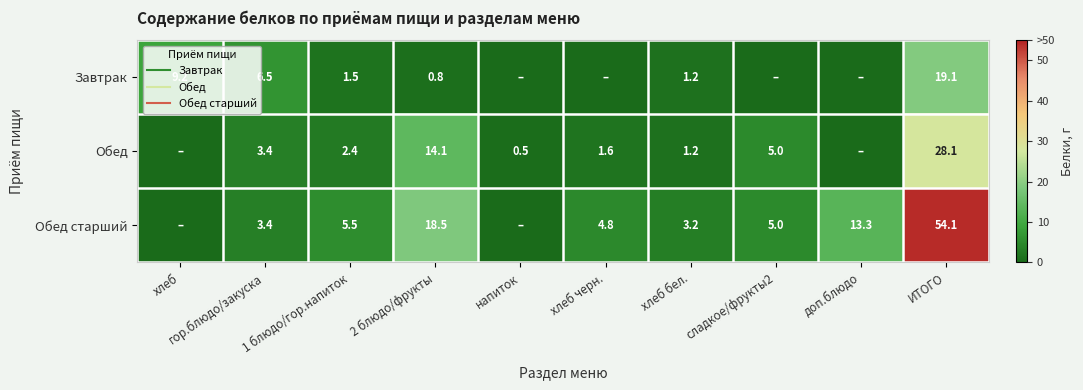

Rank the series by their average value, from lowest to highest.

Завтрак, Обед, Обед старший